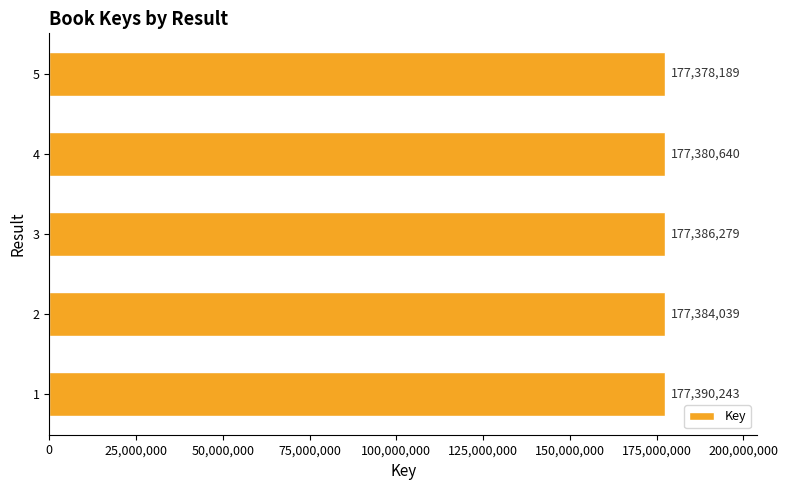

Rank the categories by value from highest to lowest.

1, 3, 2, 4, 5